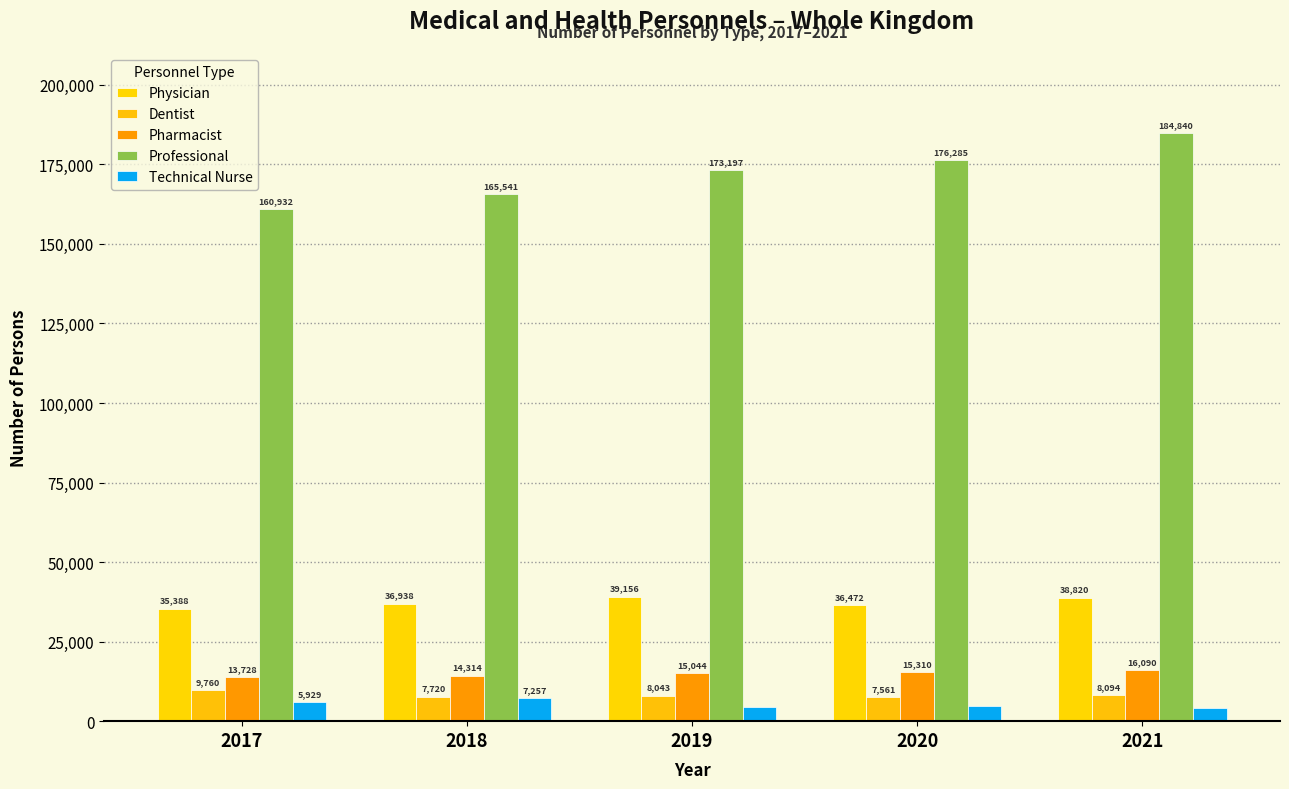

How many groups of bars are there?

5